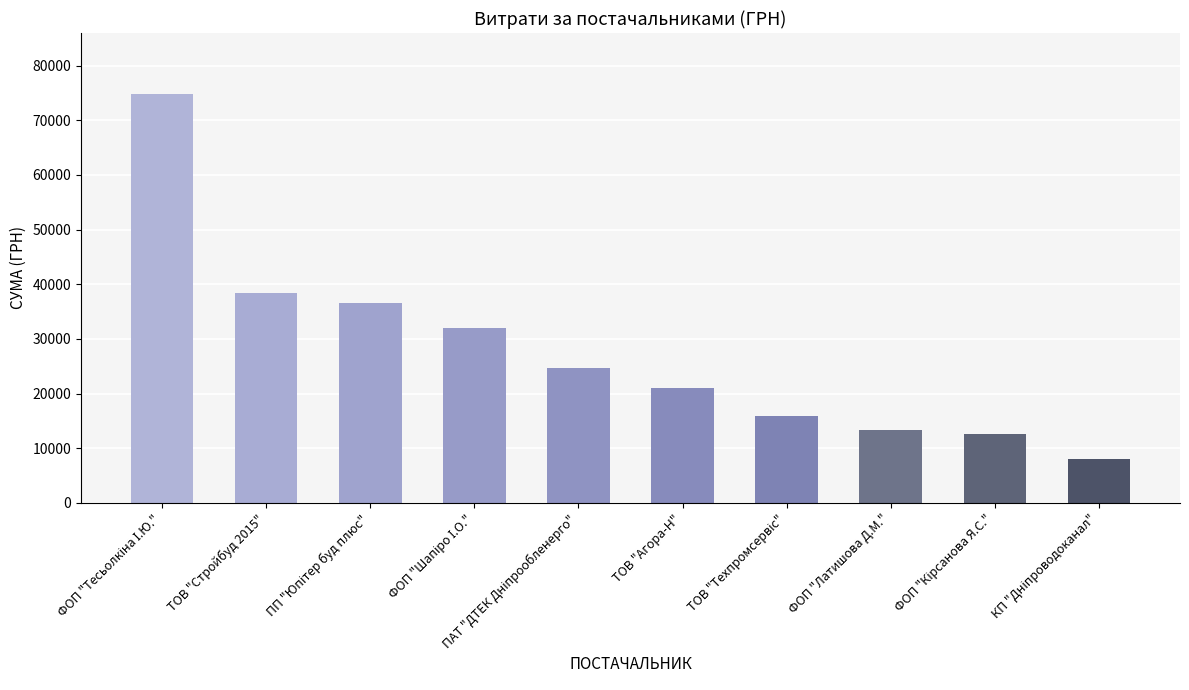

Between ТОВ "Агора-Н" and ТОВ "Стройбуд 2015", which is larger?

ТОВ "Стройбуд 2015"